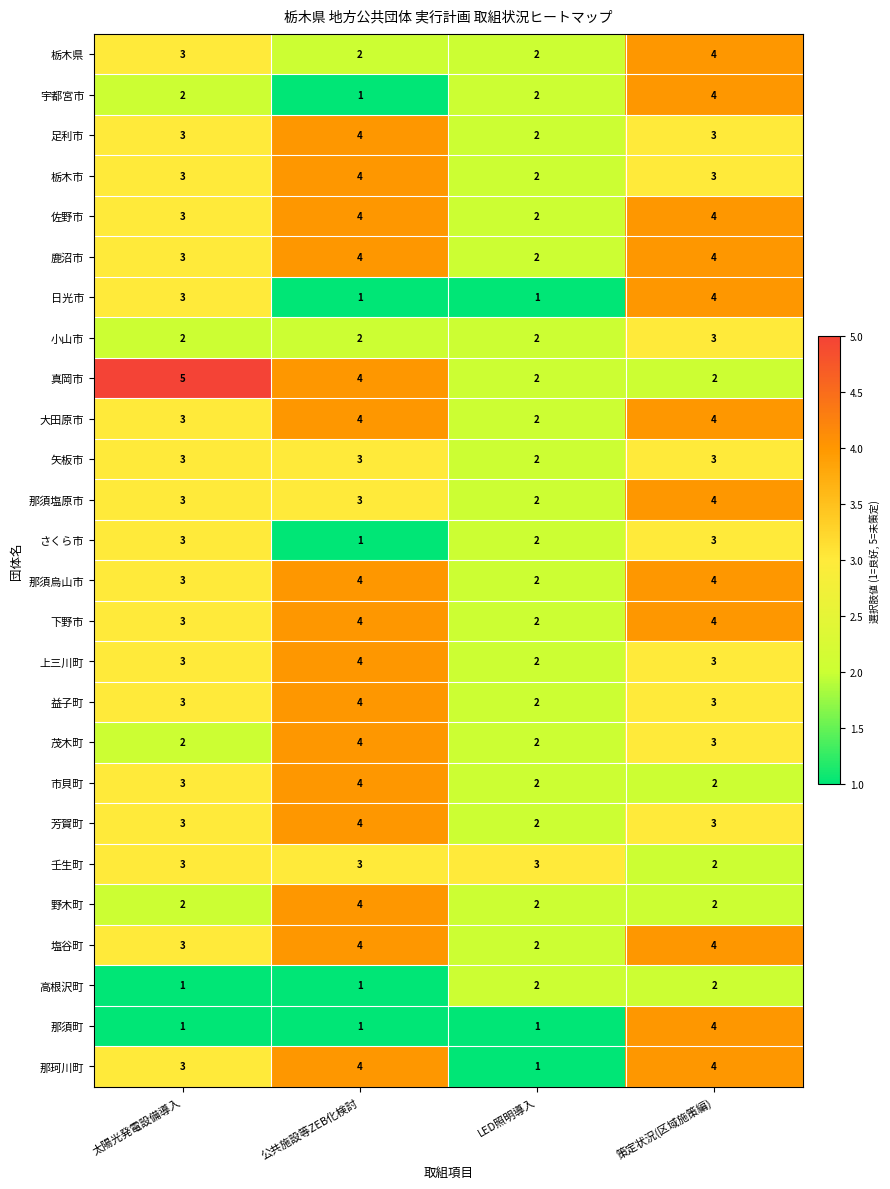

What is the total value across all series at LED照明導入?

50